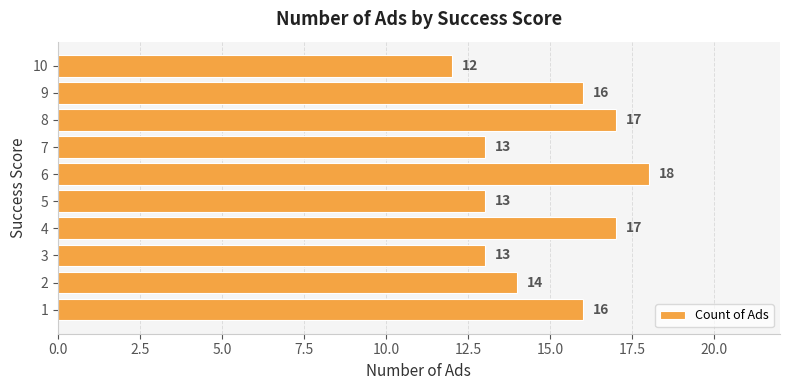

What is the sum of the values at 1 and 2?

30